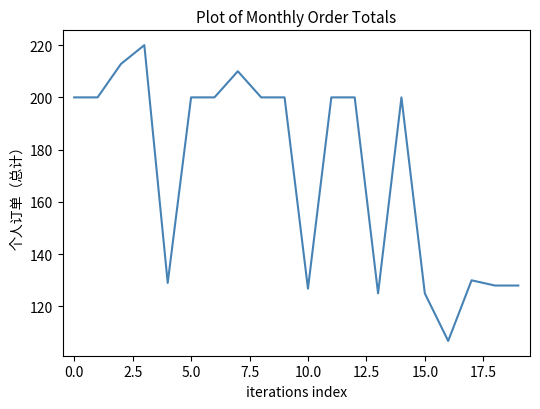

What is the greatest value displayed?

220.0